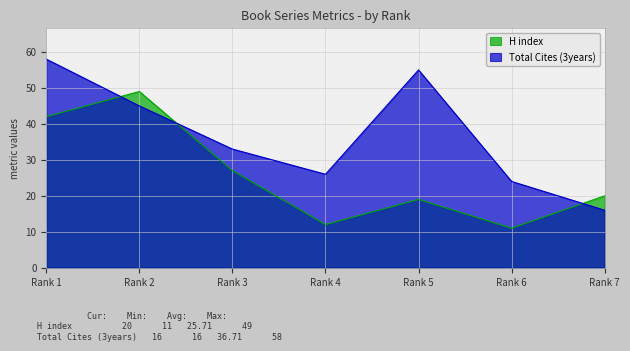

At how many categories does at least one series exceed 20?

6